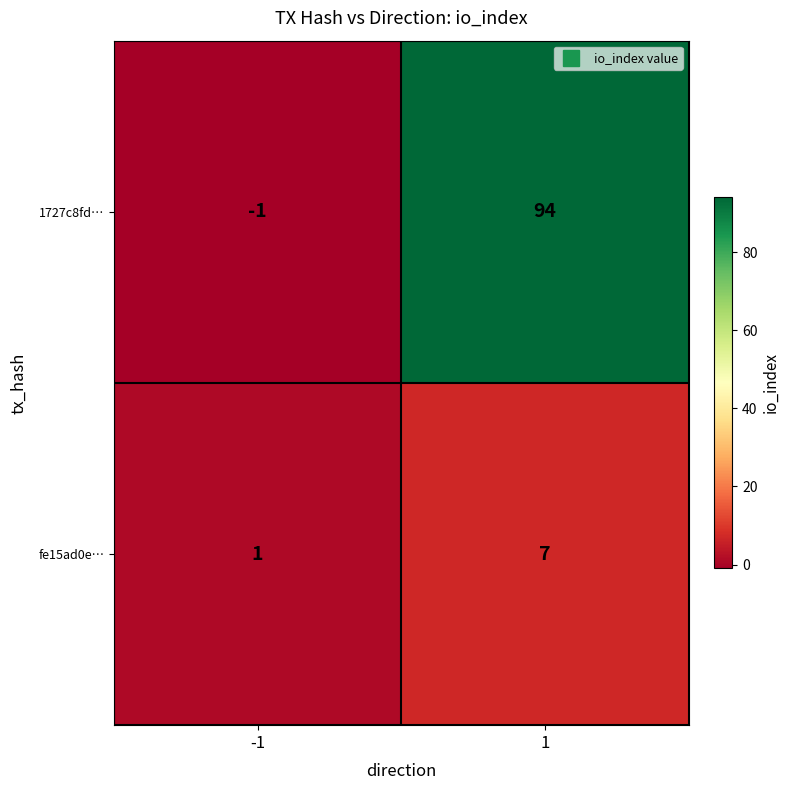

Which series has the largest total across all categories?

1727c8fd…